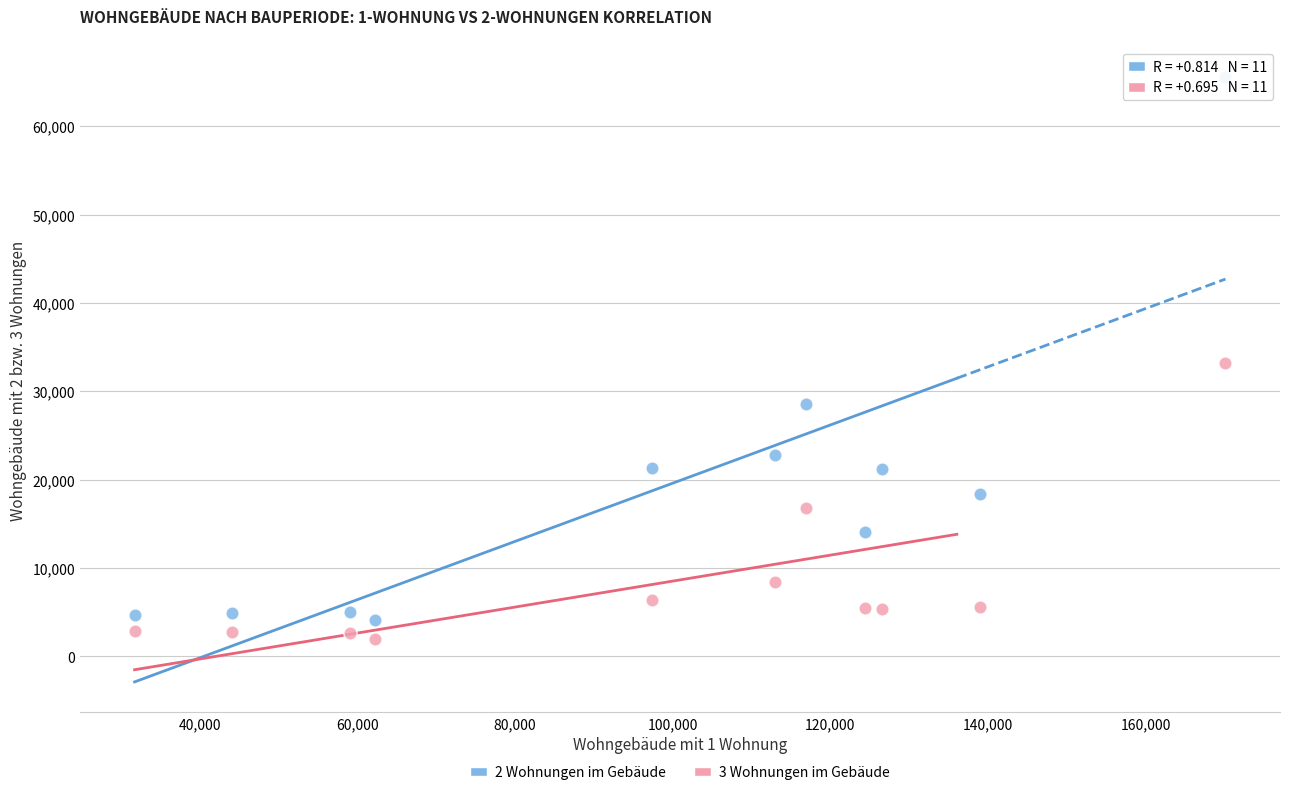

What are all the series names shown in the legend?

2 Wohnungen im Gebäude, 3 Wohnungen im Gebäude